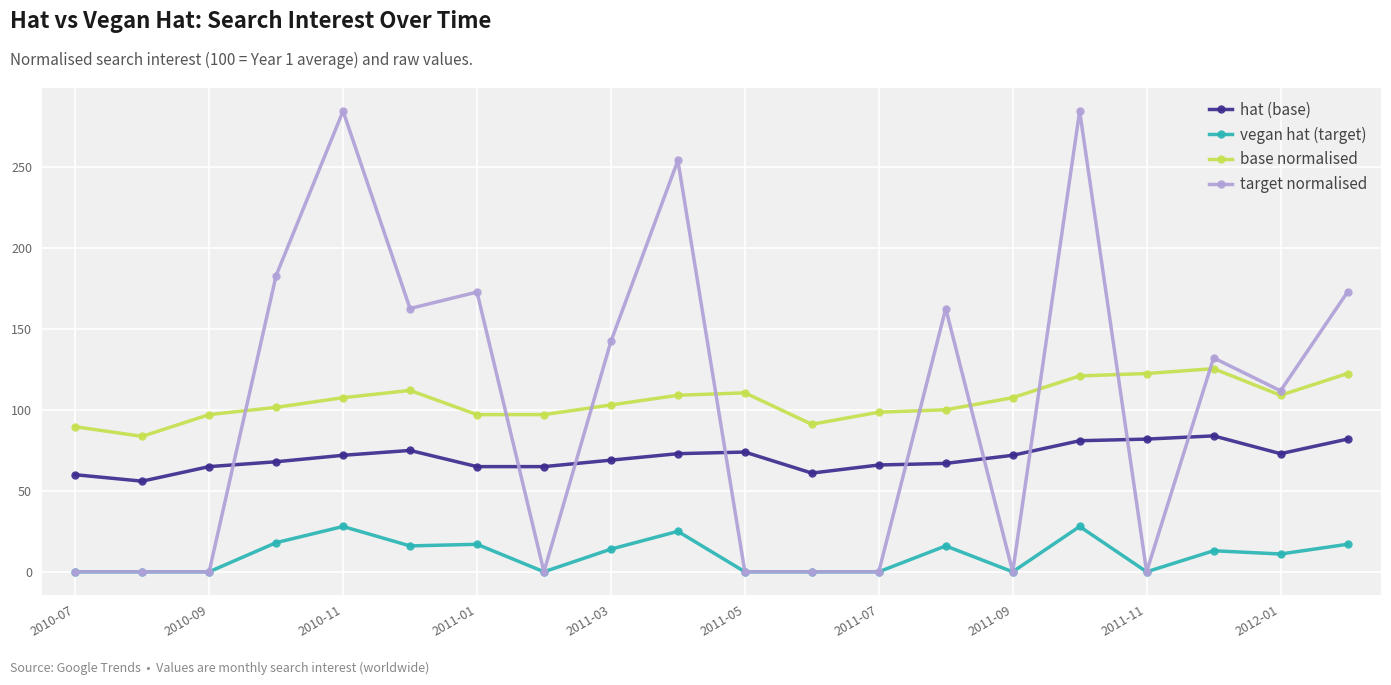

How many data points in base normalised are above 107?

10